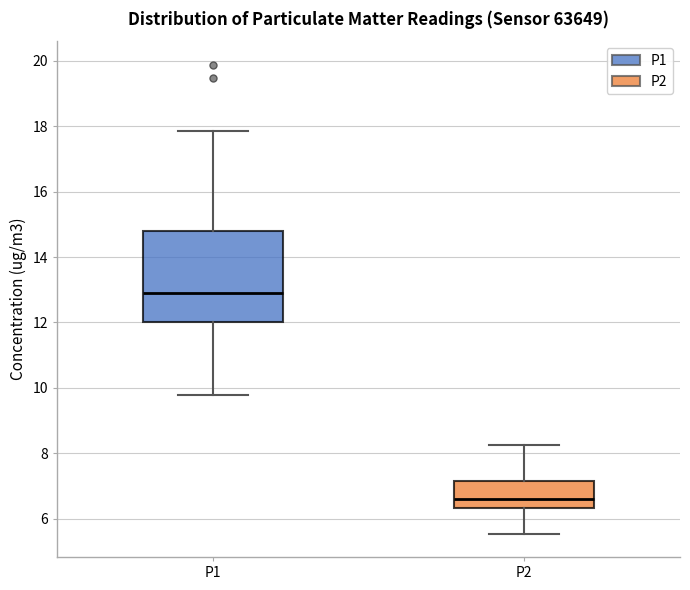

Which box is the tallest, from its lower edge to its upper edge?

P1